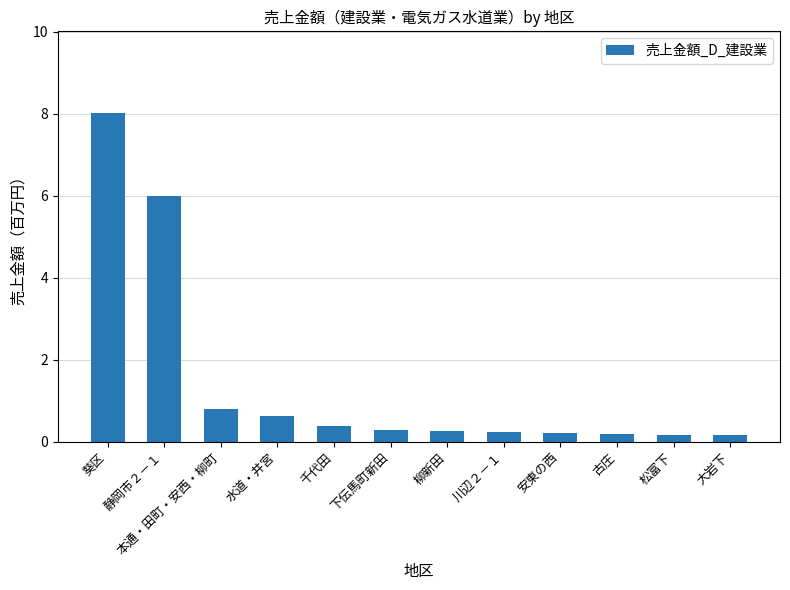

Is it true that the value at 本通・田町・安西・柳町 is 0.8?

True